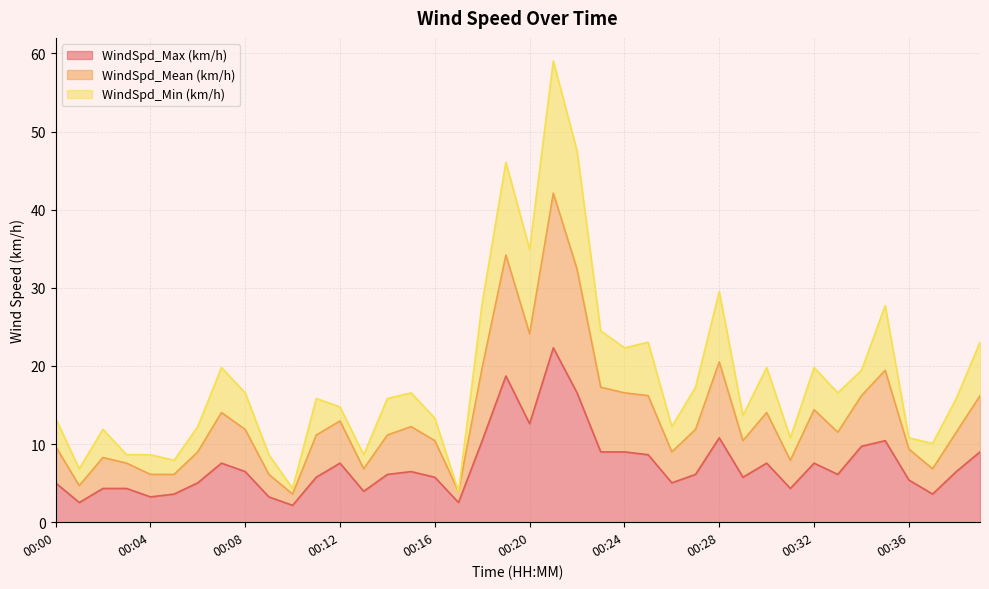

The value of WindSpd_Mean (km/h) at 00:35 is 45.6. True or false?

False